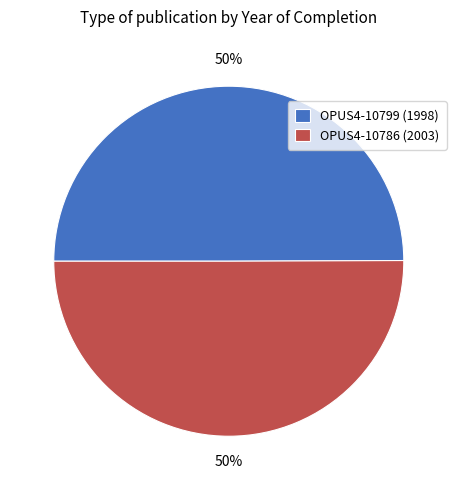

Is it true that OPUS4-10786 (2003) is 50% of the pie?

True